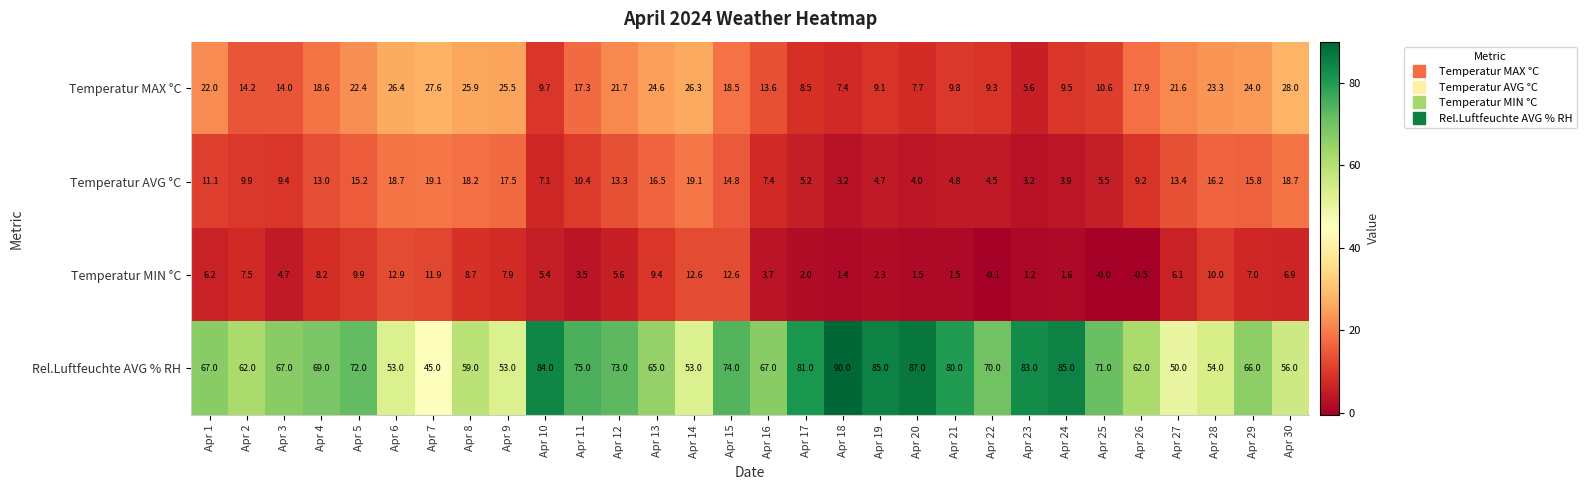

Between Apr 27 and Apr 30, which series saw the biggest shift?

Temperatur MAX °C